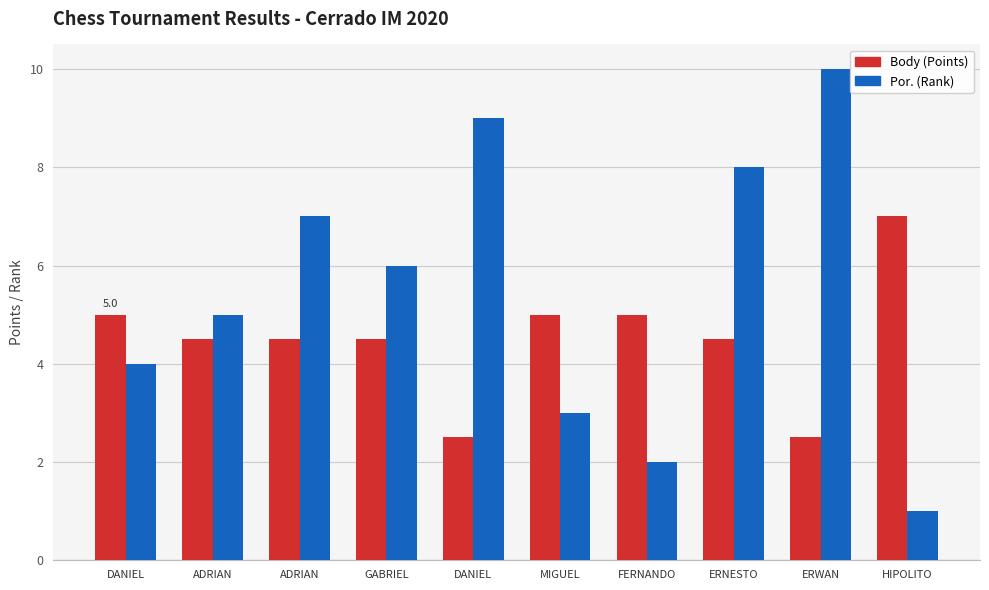

How many categories are shown in the chart?

10